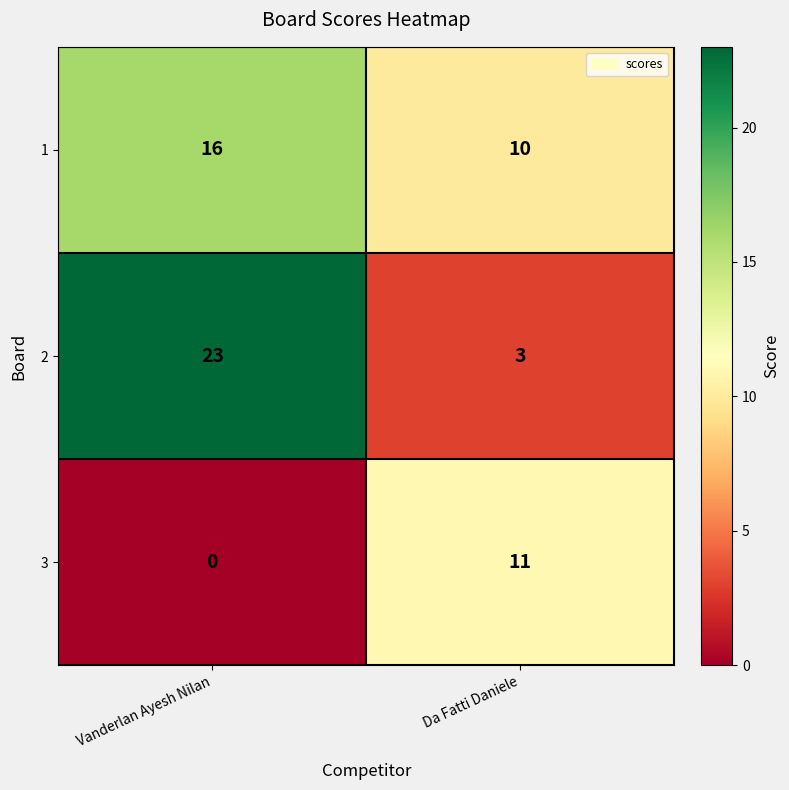

Which series has the widest spread of values?

2